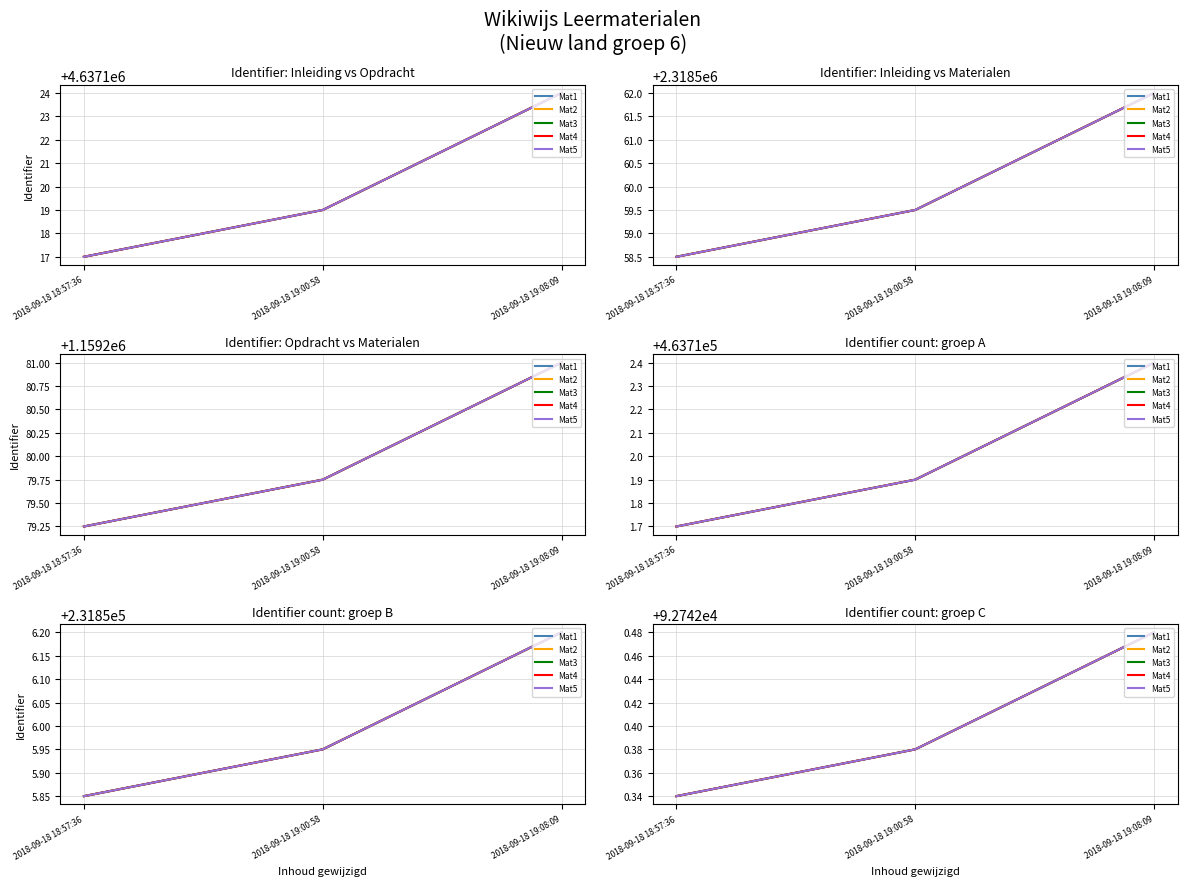

At which category is the sum across all series the highest?

2018-09-18 19:08:09